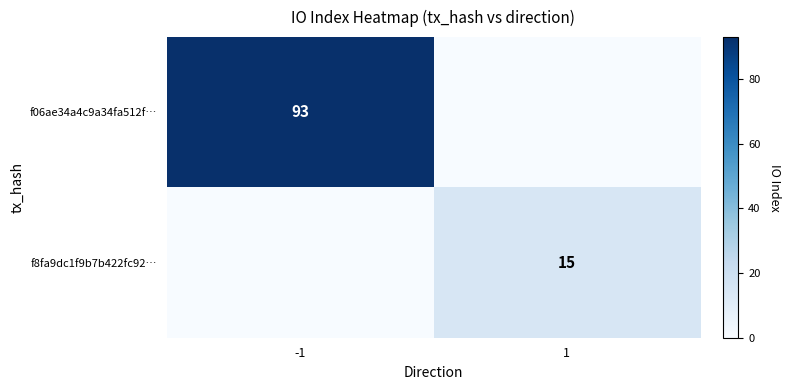

The f06ae34a4c9a34fa512f… series shows 93 at -1. True or false?

True